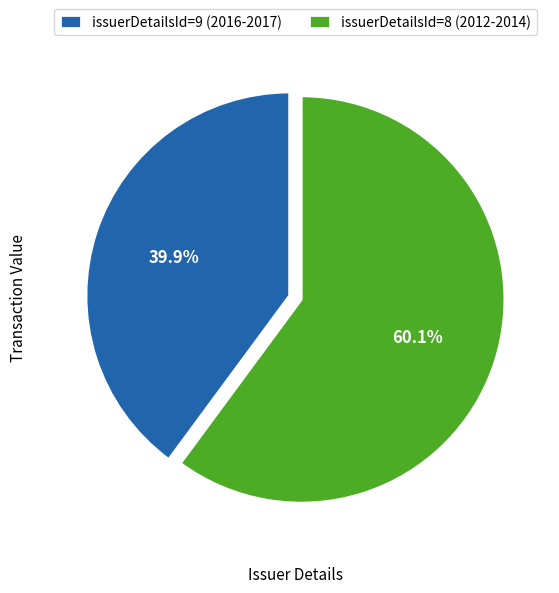

Rank the categories by value from lowest to highest.

issuerDetailsId=9 (2016-2017), issuerDetailsId=8 (2012-2014)